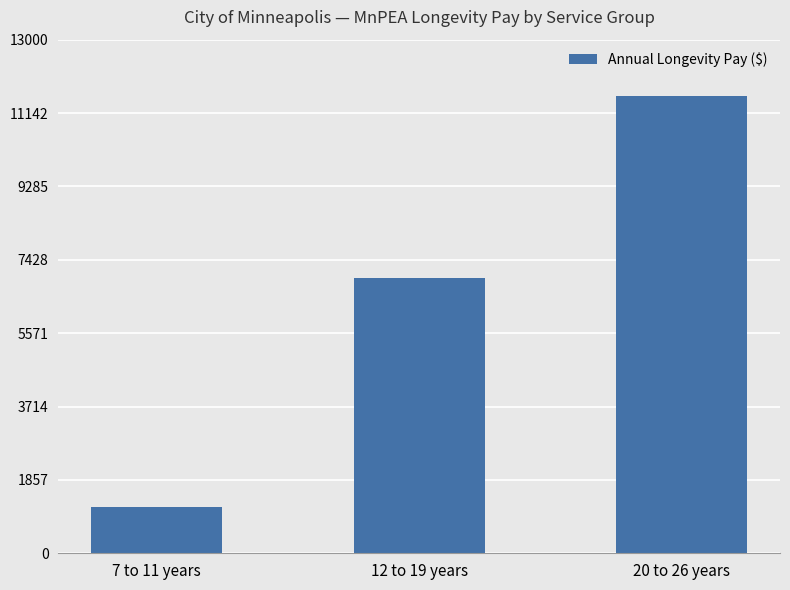

What position from the right is 20 to 26 years?

1